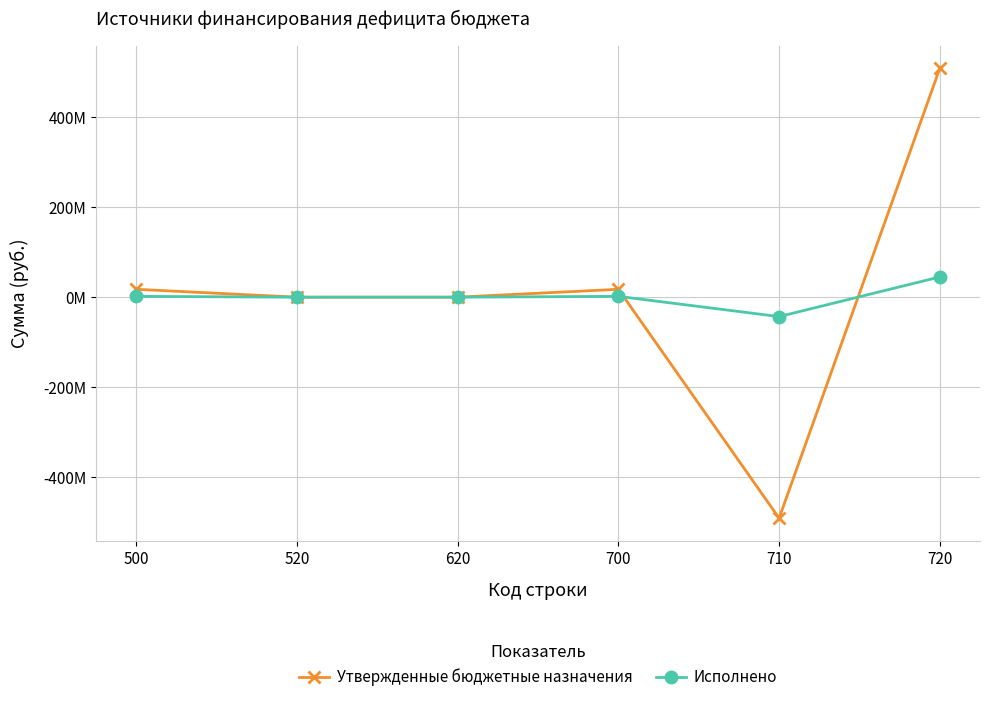

Is this an area chart (filled region under the line)?

No